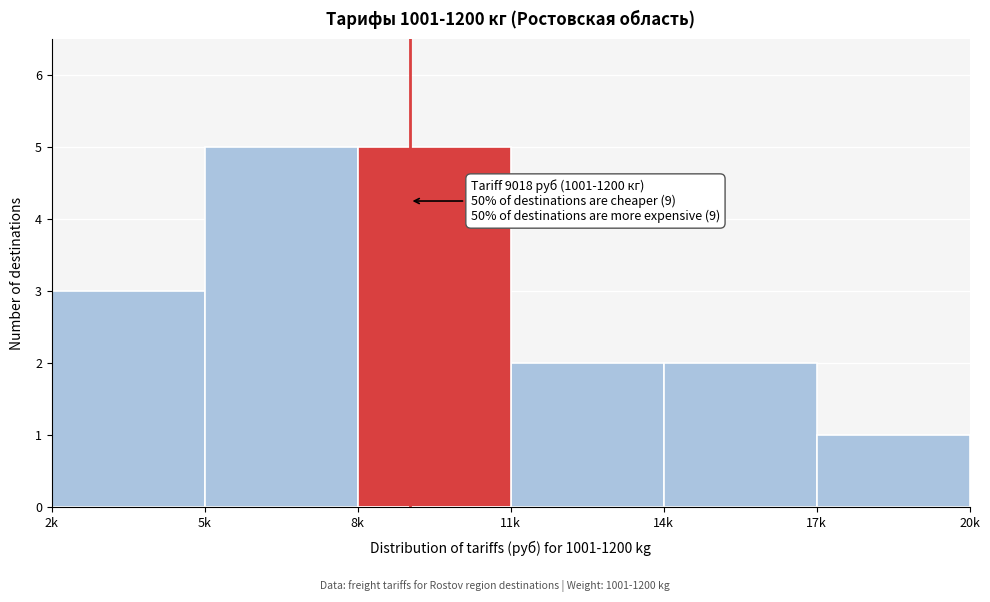

Reading left to right, list all the values displayed in this chart.

2k=3	5k=5	8k=5	11k=2	14k=2	17k=1